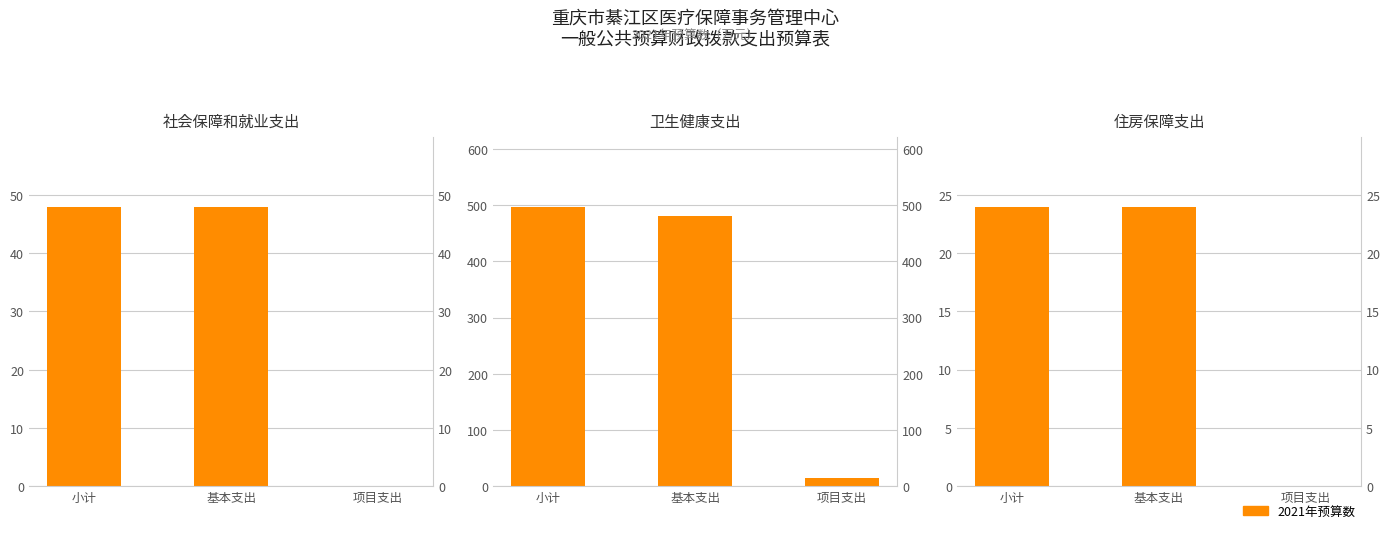

Rank the categories by 卫生健康支出 value from lowest to highest.

项目支出, 基本支出, 小计